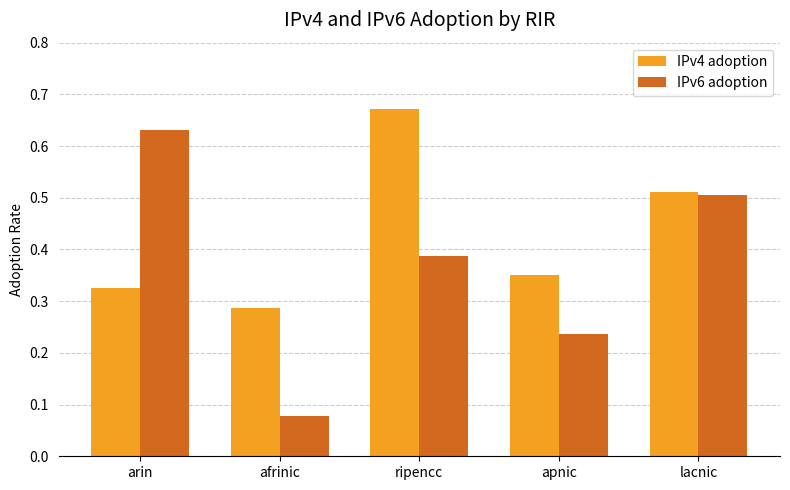

Which series has the largest total across all categories?

IPv4 adoption